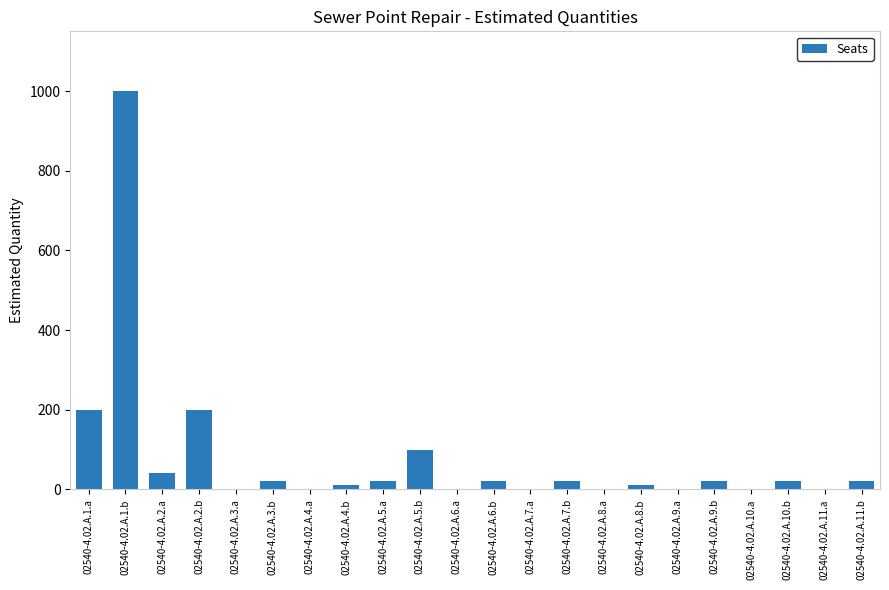

What is the sum of all values?

1714